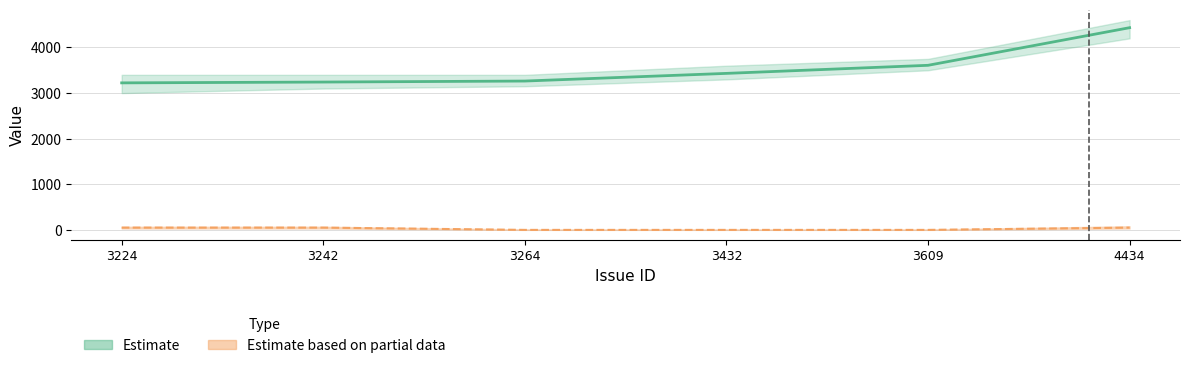

The Estimate series shows 1314 at 3224. True or false?

False